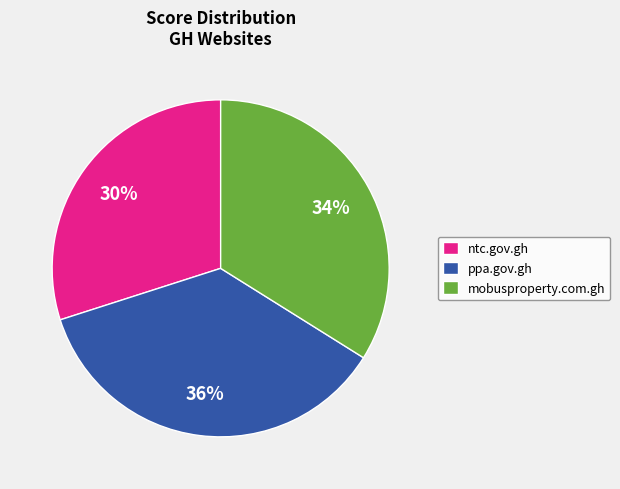

How many slices are in this pie chart?

3